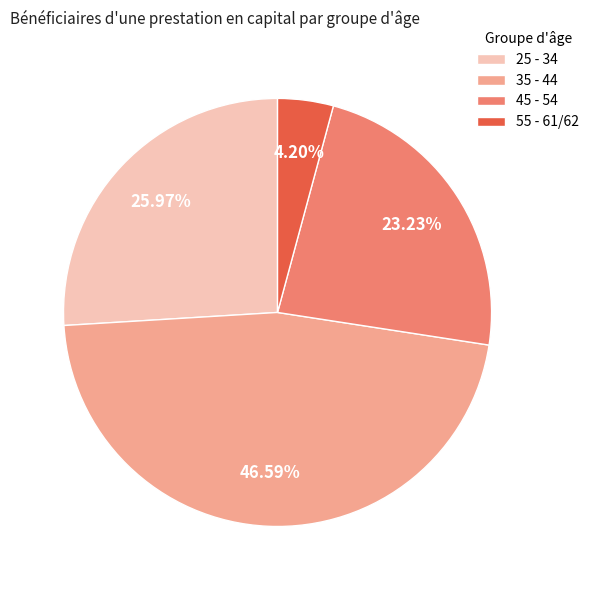

Which slice is the smallest?

55 - 61/62